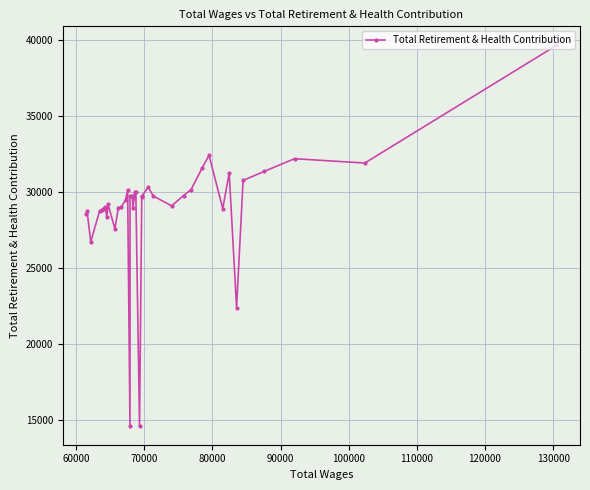

What is the value of the 15th point from the left?

30137